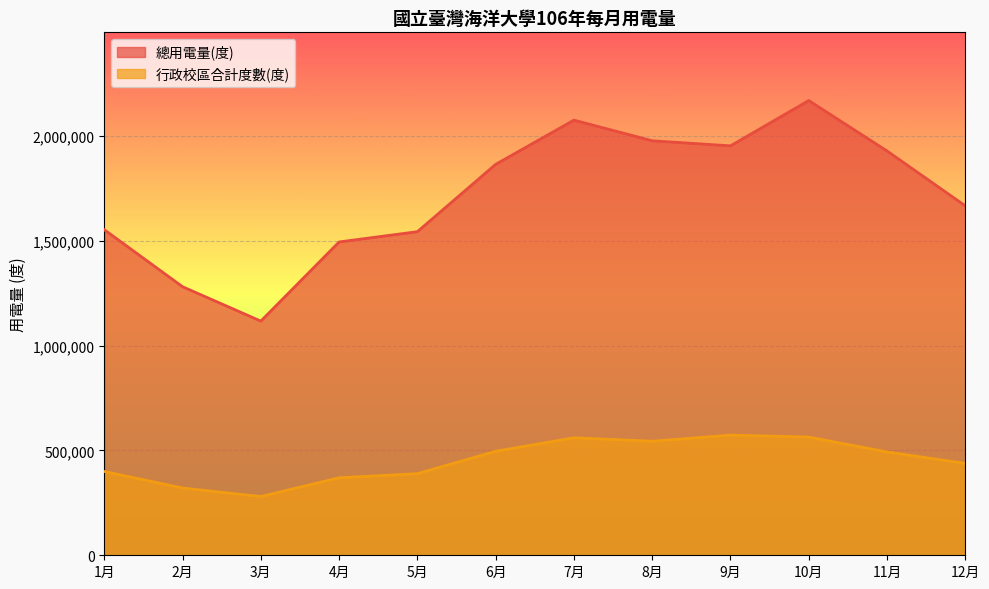

At which category does 總用電量(度) reach its first local peak?

7月